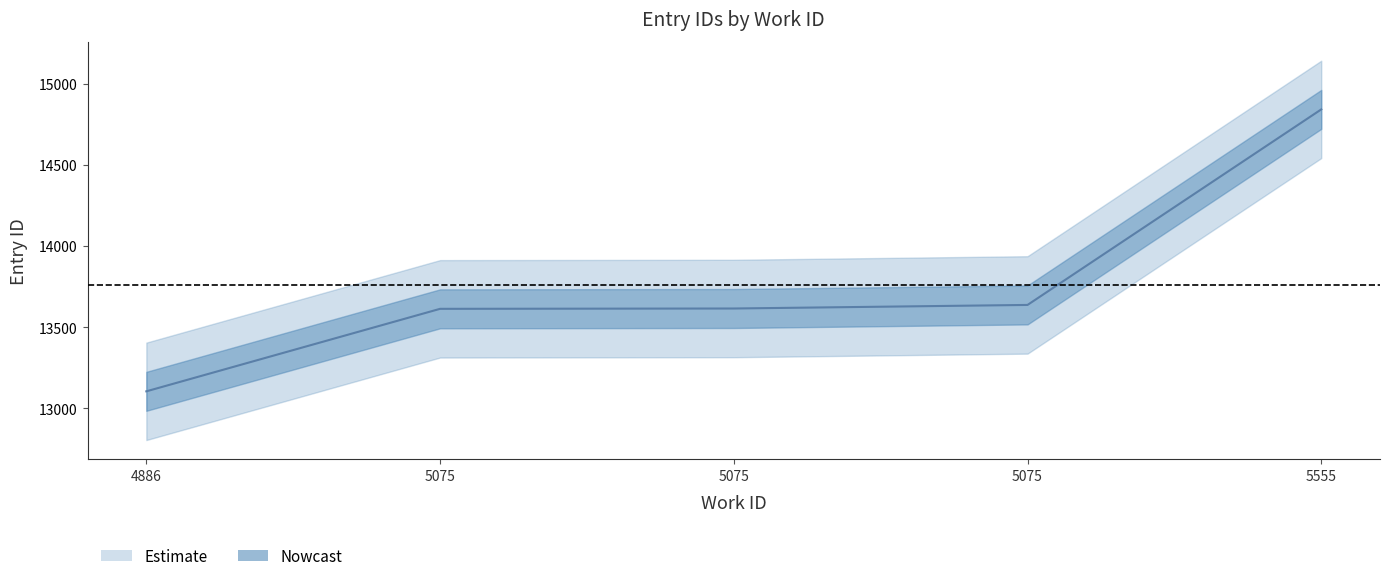

Is this an area chart (filled region under the line)?

No